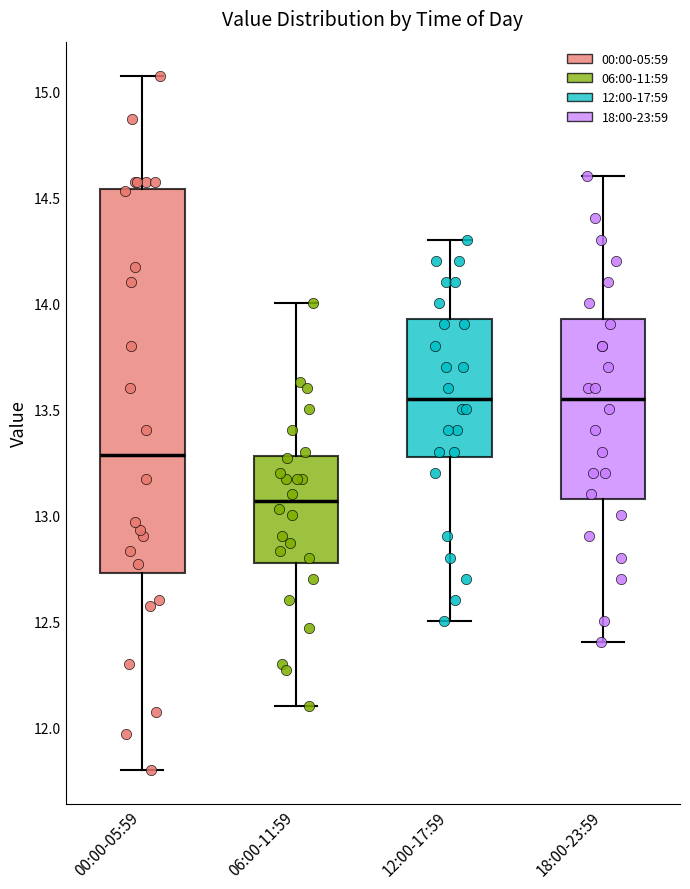

Comparing the boxes themselves (not the whiskers), which one is the tallest?

00:00-05:59